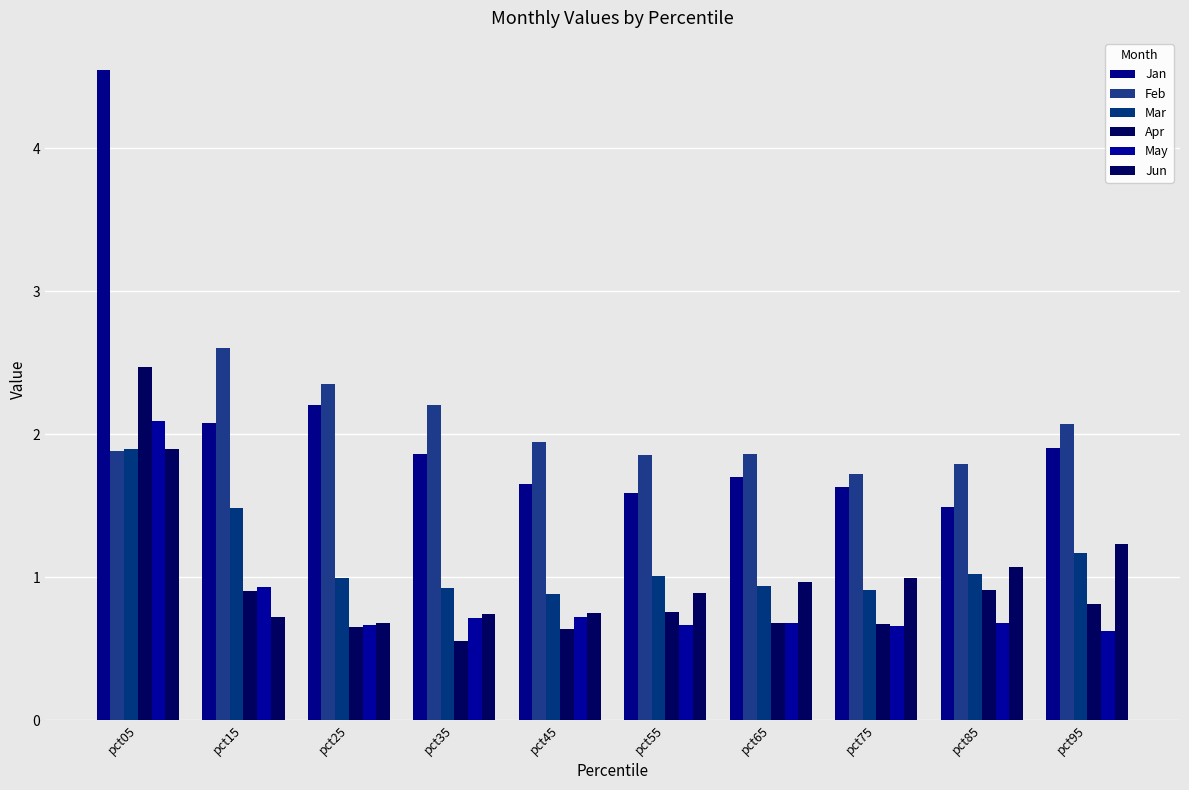

What is the sum of all Jan values?

20.6